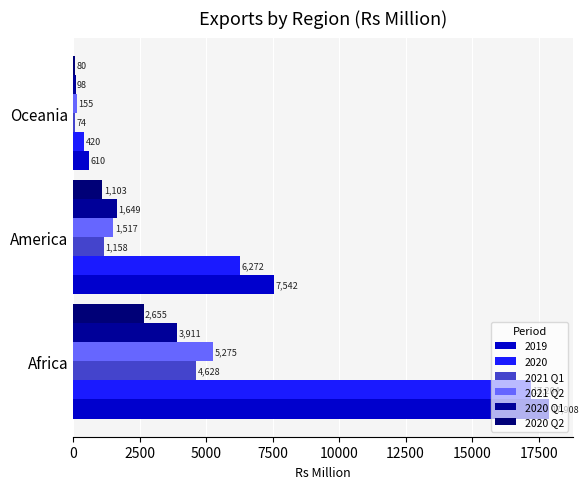

How many values in the 2021 Q1 series are below 1158?

1